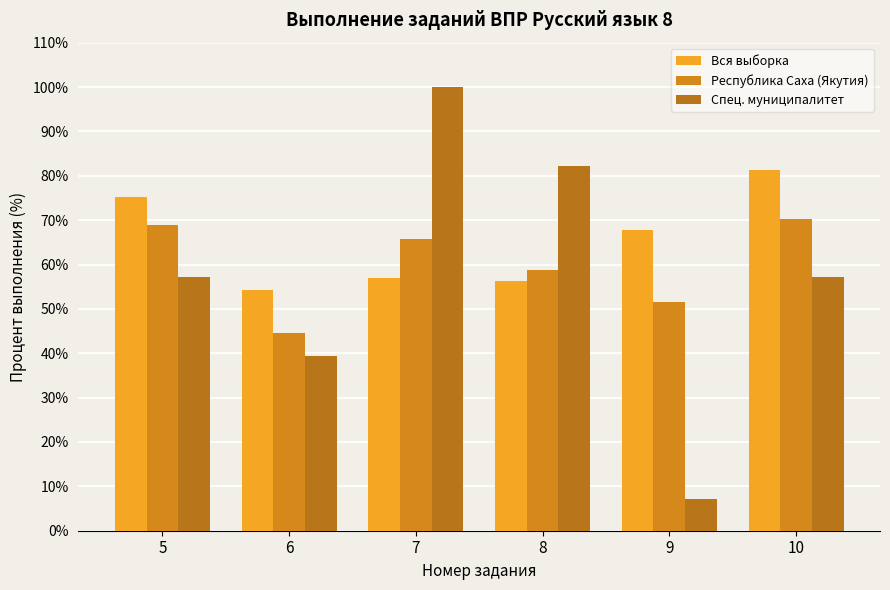

At how many categories does at least one series exceed 18?

6